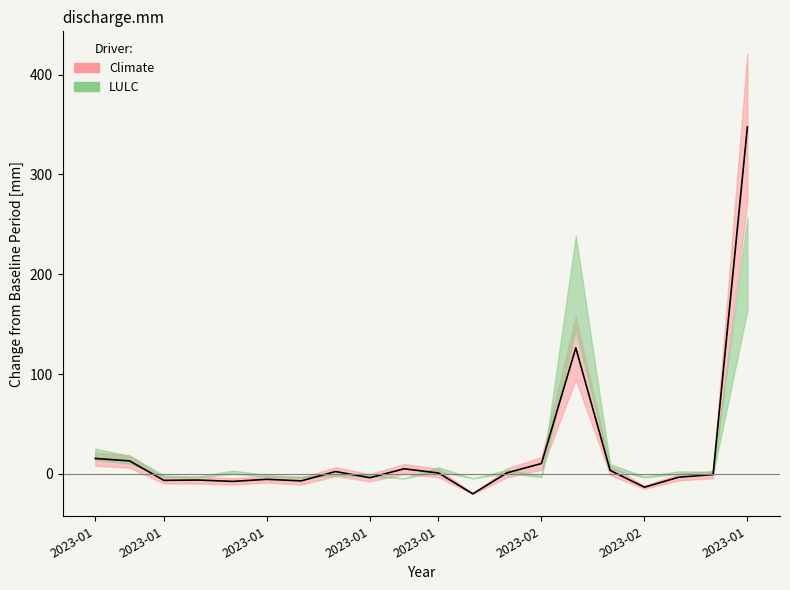

What is the difference between the maximum and second lowest values?

361.0